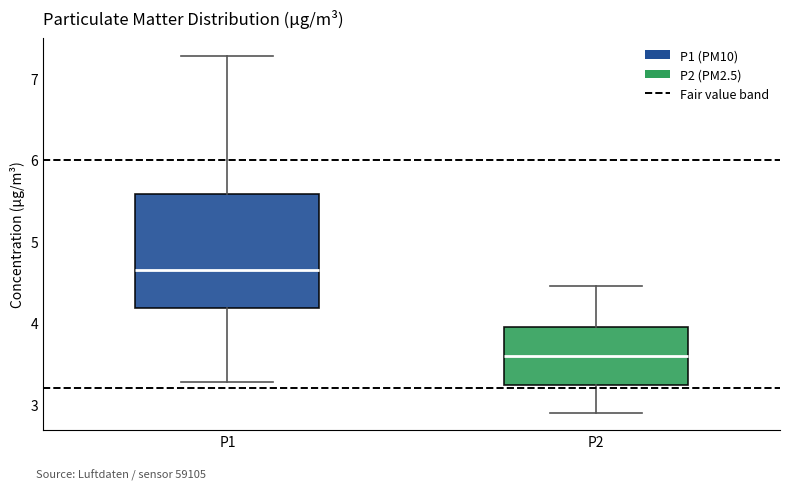

Comparing the boxes themselves (not the whiskers), which one is the tallest?

P1